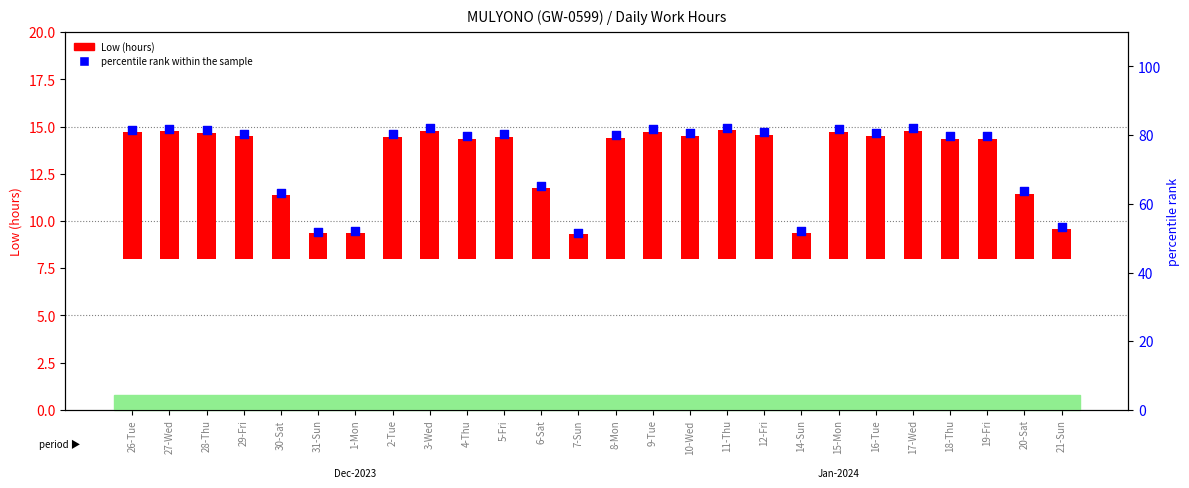

Between 4-Thu and 30-Sat, which is larger?

4-Thu